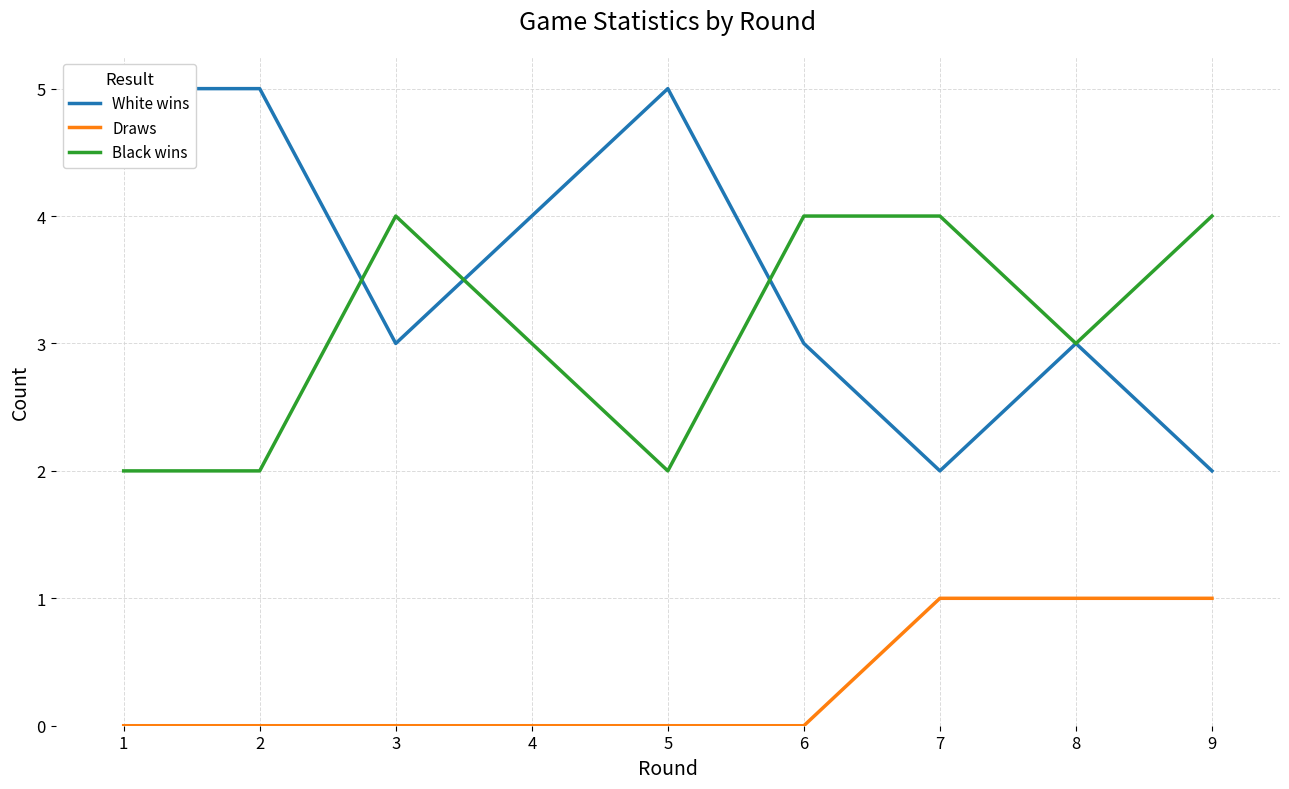

True or false: Draws and White wins cross at least once.

False